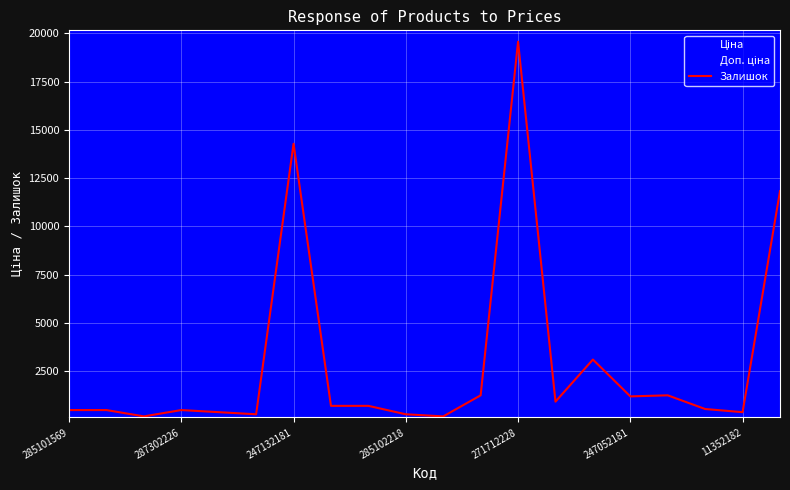

What is the approximate value at 285101569?

493.3